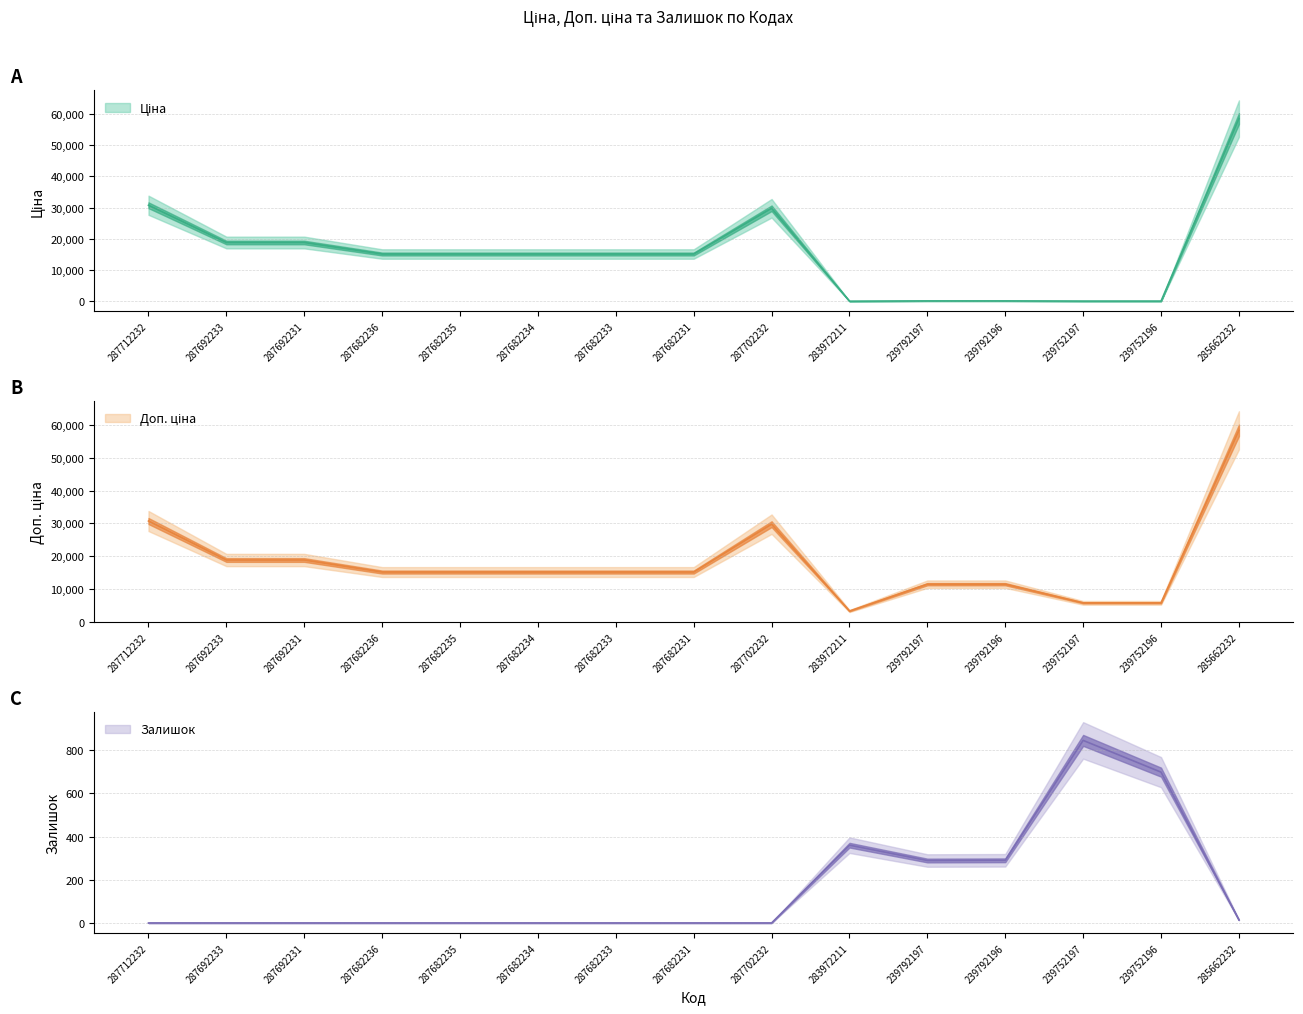

Which series changed the most between 287692233 and 287682231?

Ціна